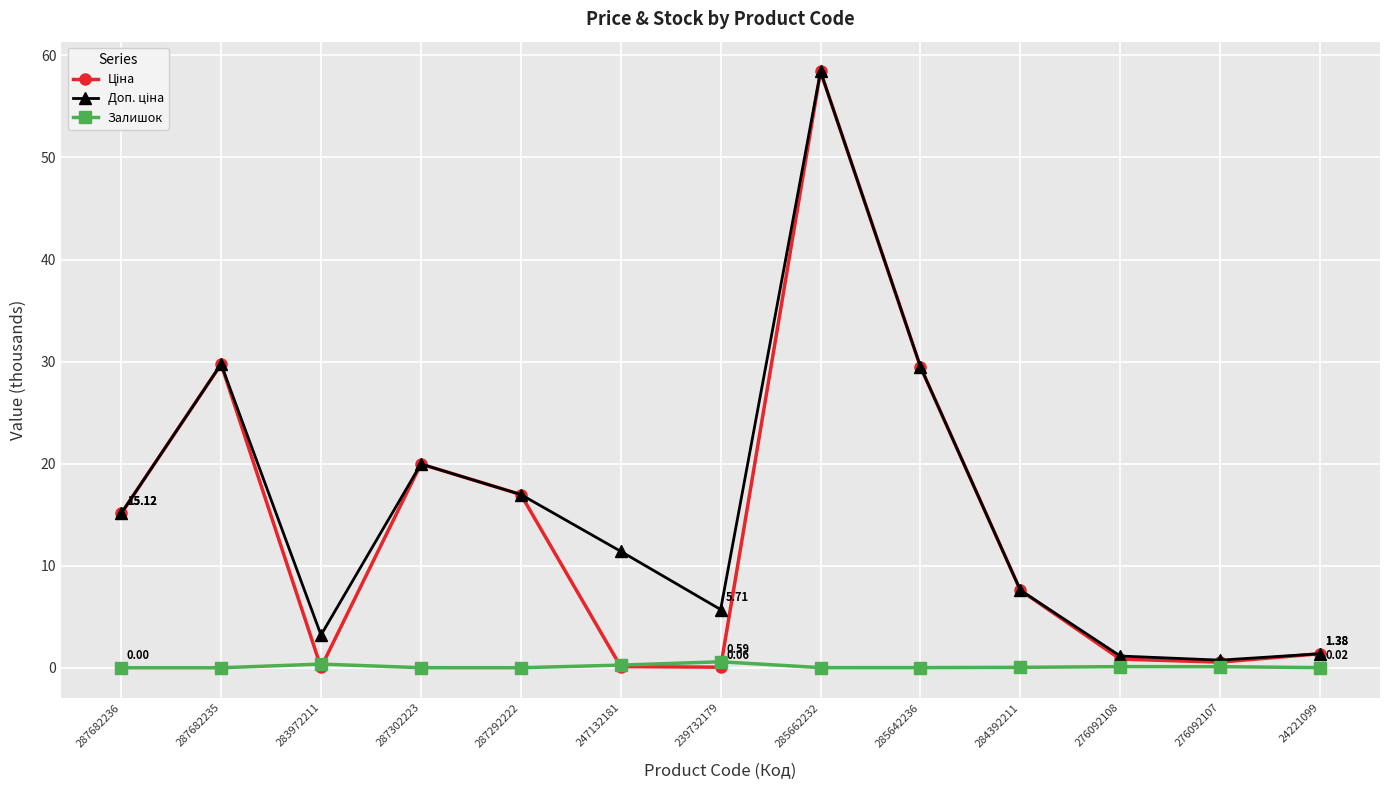

At which category is the sum across all series the highest?

285662232